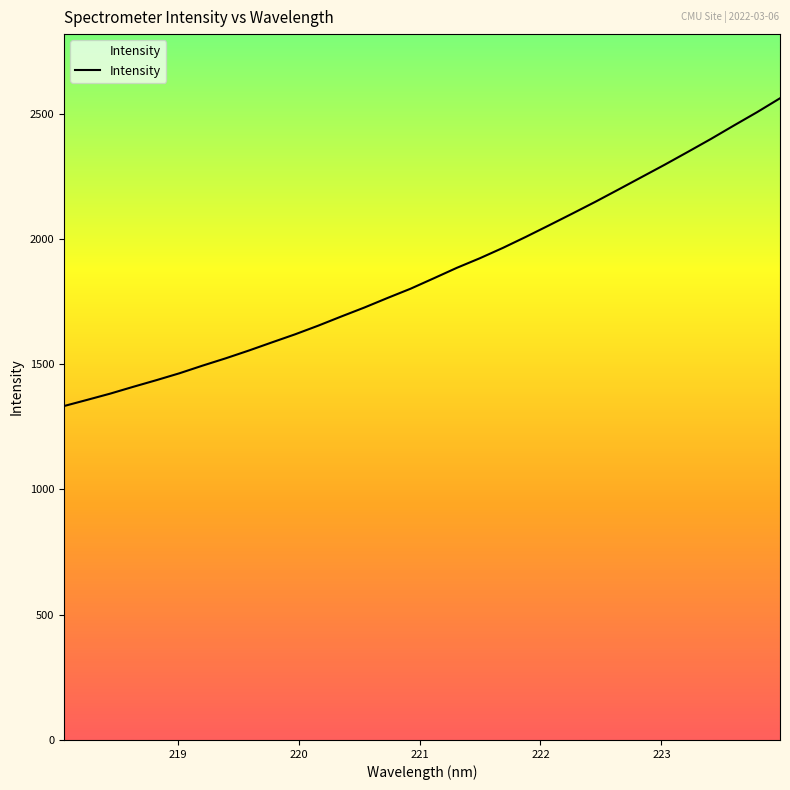

What is the smallest value displayed?

1332.9